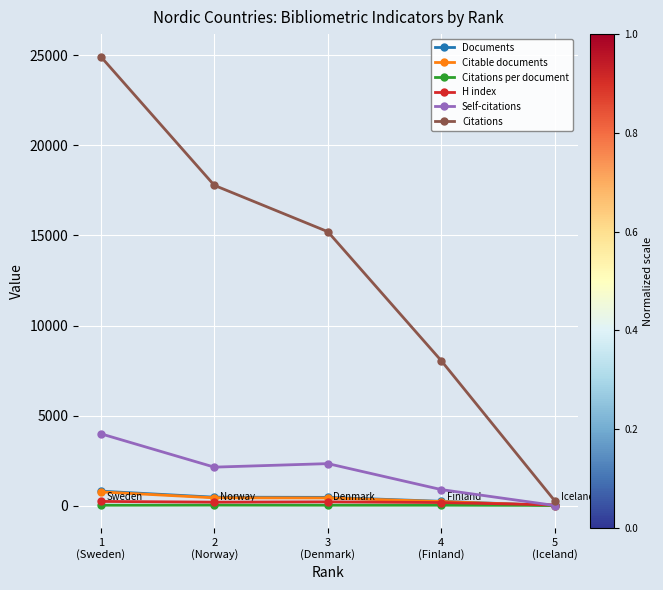

How many values in the Citations per document series are below 32?

2